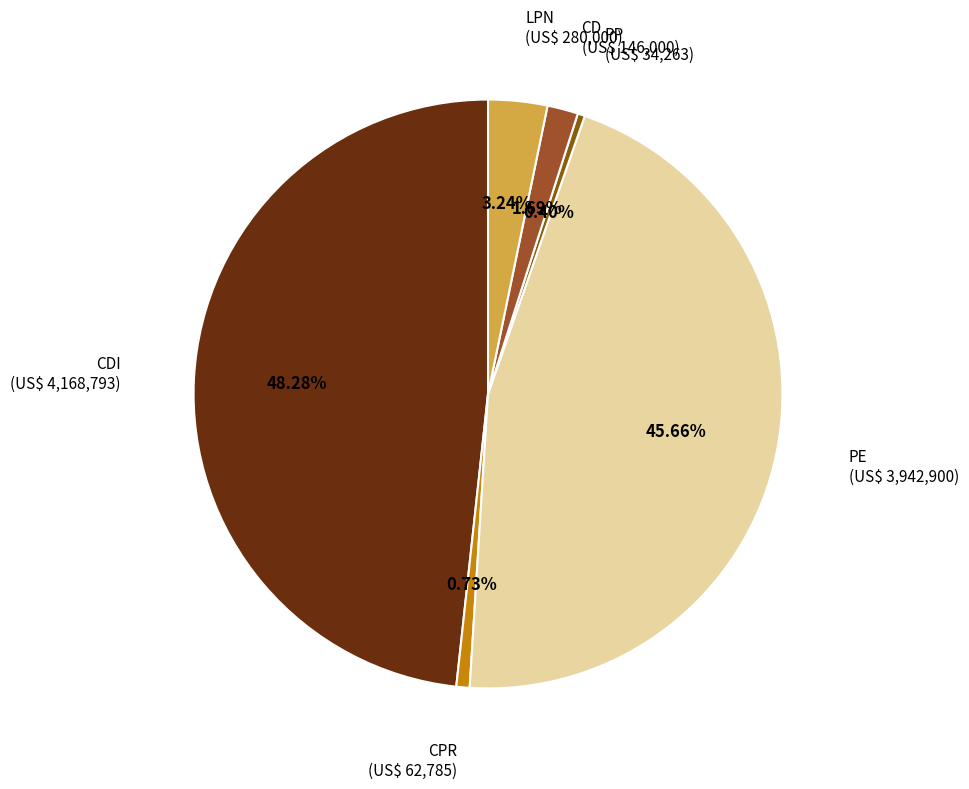

What is the largest slice in the pie chart?

CDI